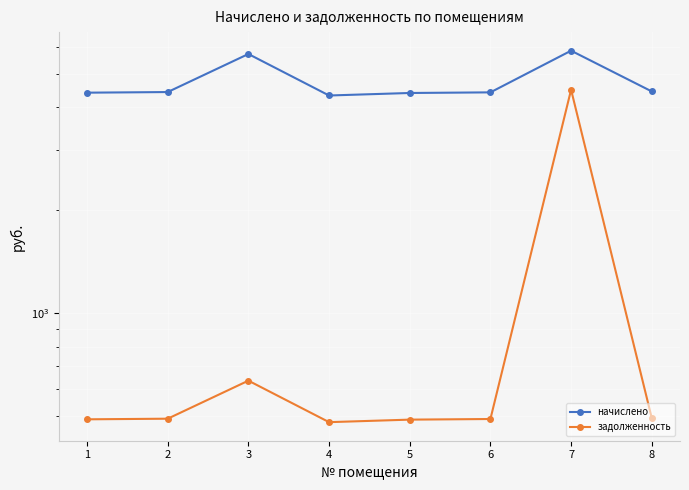

Reading right to left, what are all the values shown in this chart?

начислено: 4450.8	5854.3	4423.1	4404.6	4330.7	5725.1	4432.3	4413.9
задолженность: 494.5	4501.9	491.4	489.4	481.2	636.1	492.5	490.4